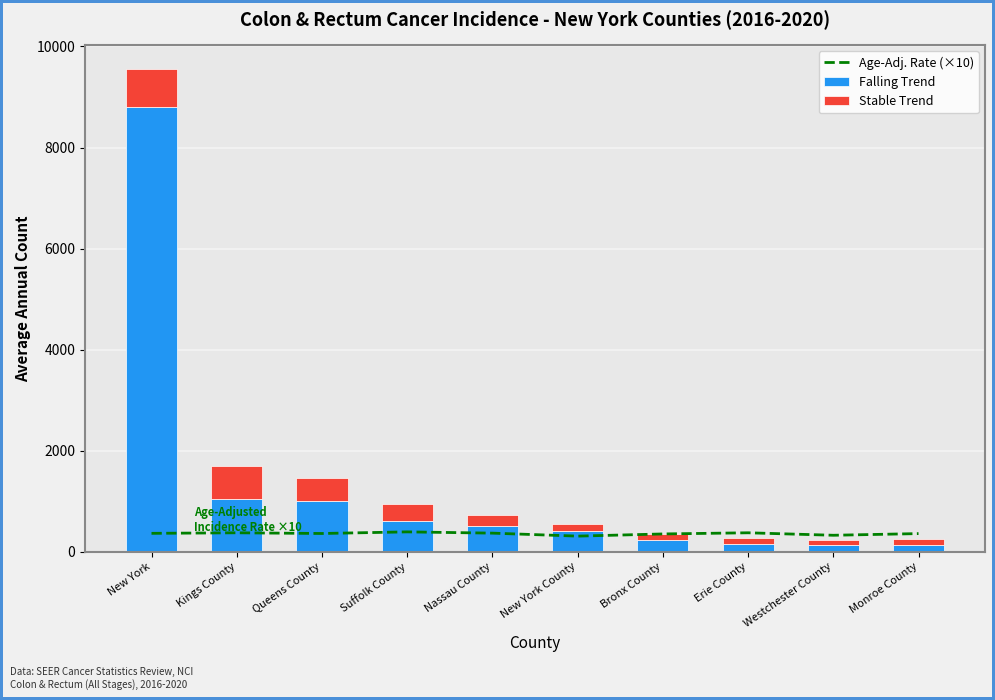

At which label does Age-Adj. Rate (×10) first exceed 366?

Kings County